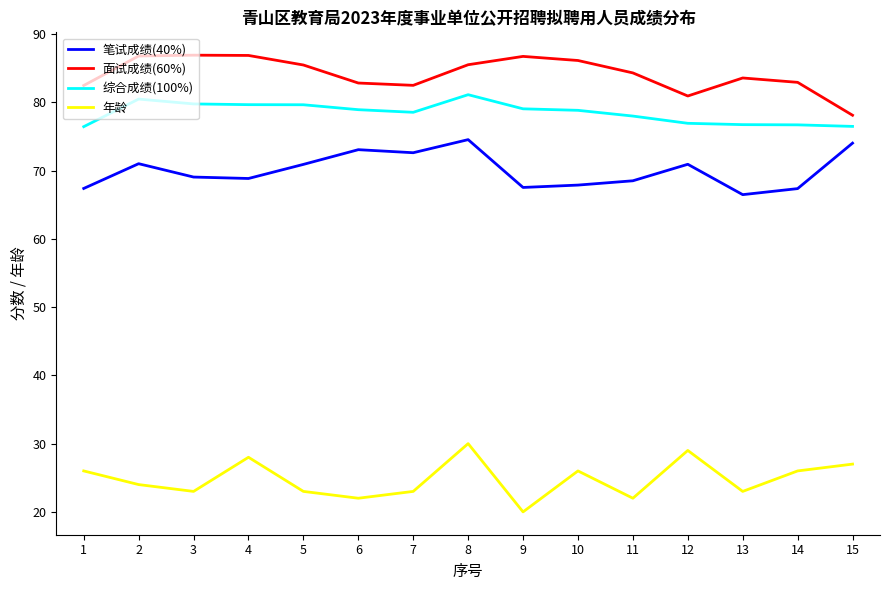

What is the average value of the 笔试成绩(40%) series?

70.0